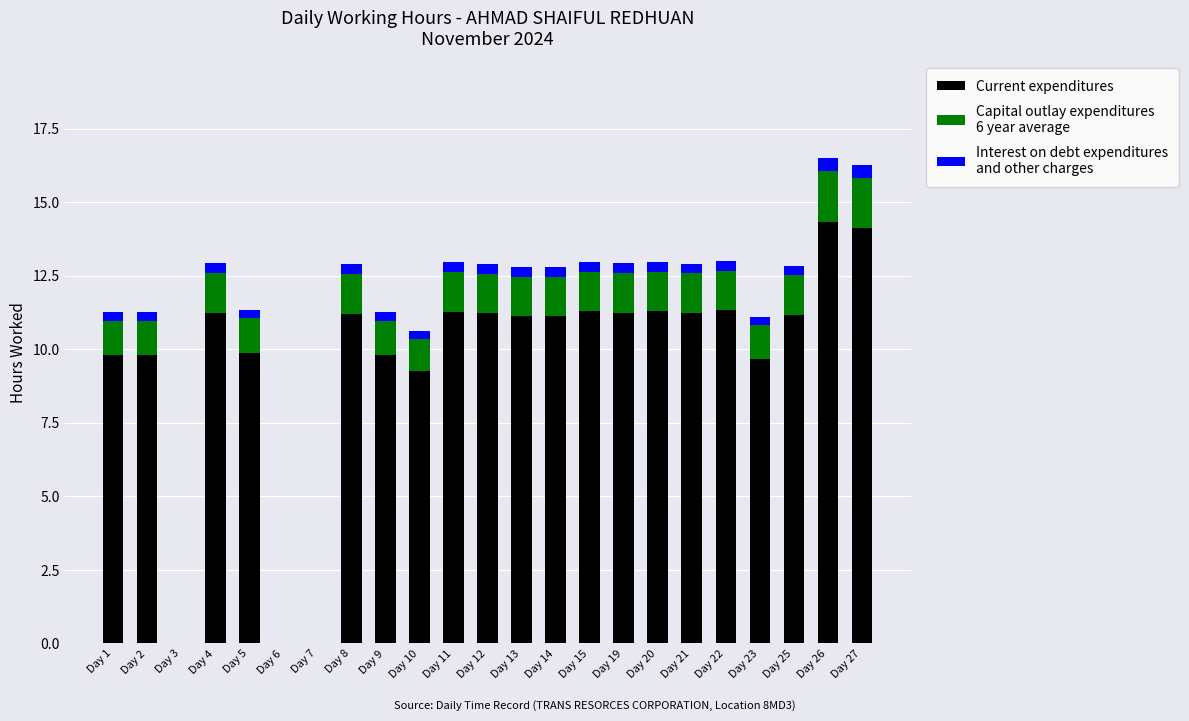

How many categories are shown in the chart?

23